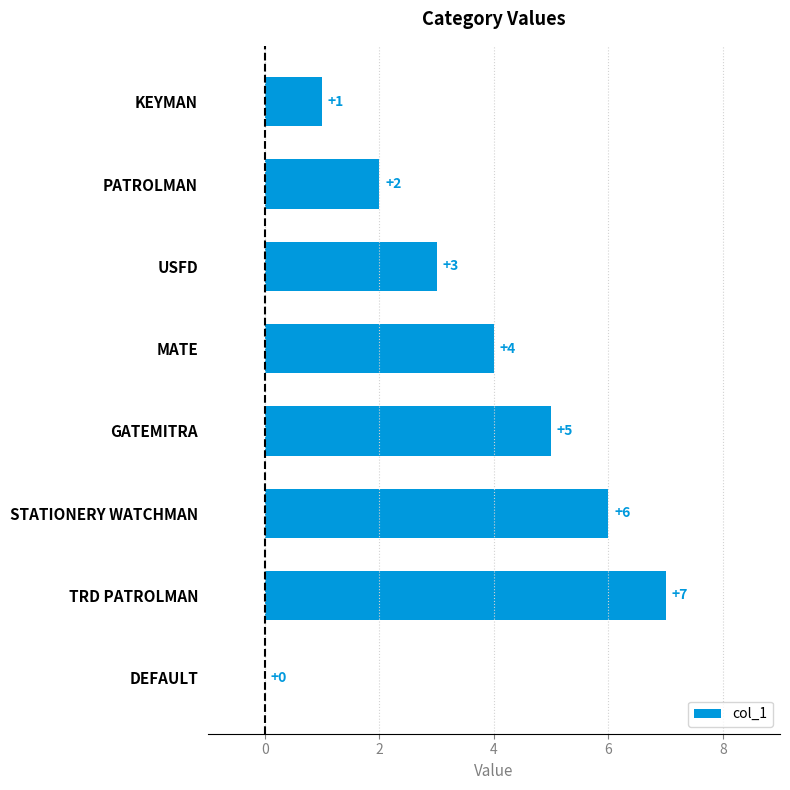

What is the sum of all values?

28